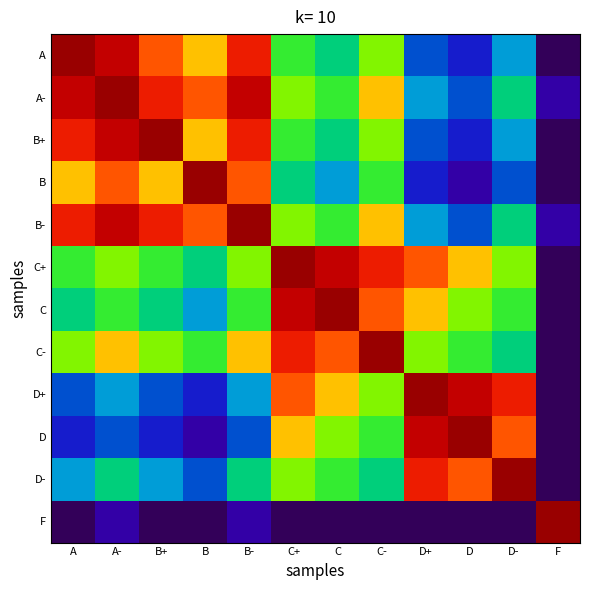

Which series has the widest spread of values?

A